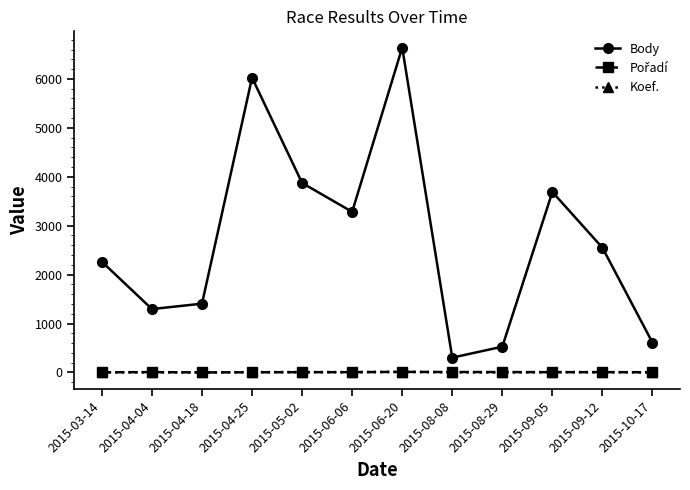

Between 2015-08-08 and 2015-08-29, which series saw the biggest shift?

Body